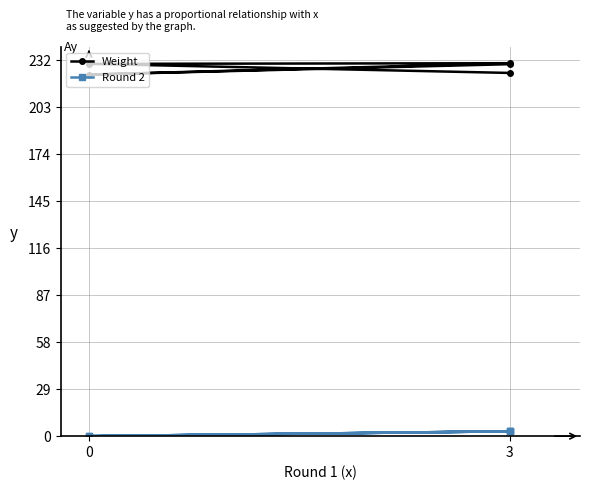

What is the value of the Round 2 point at the 3rd from the left?

3.0